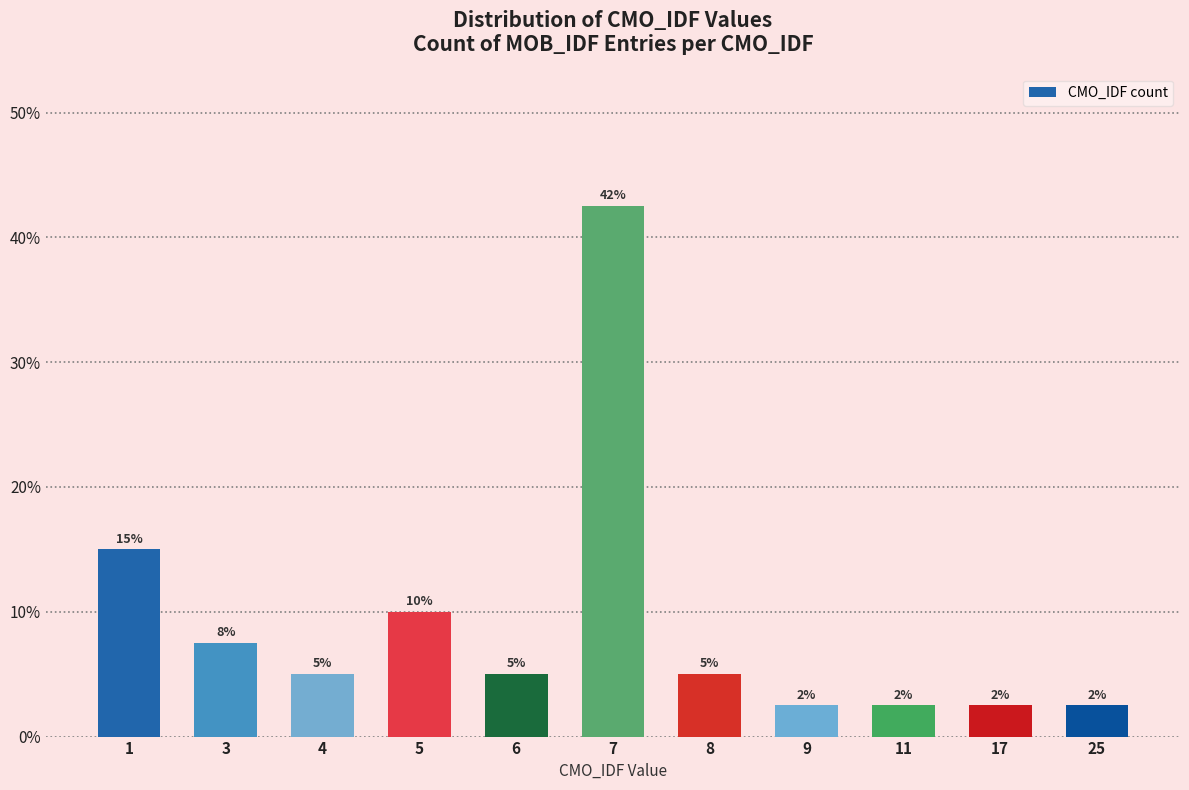

What is the value of the 7th bar from the left?

5.0